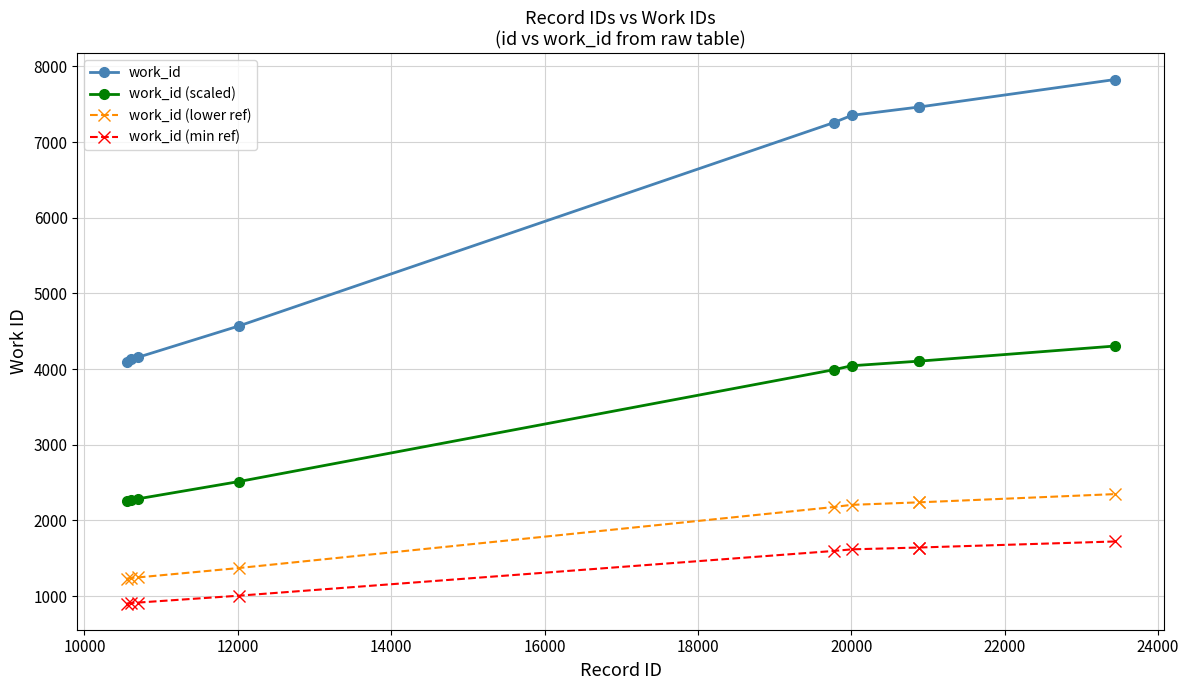

What is the difference between the second highest and second lowest values in the work_id (lower ref) series?

999.6